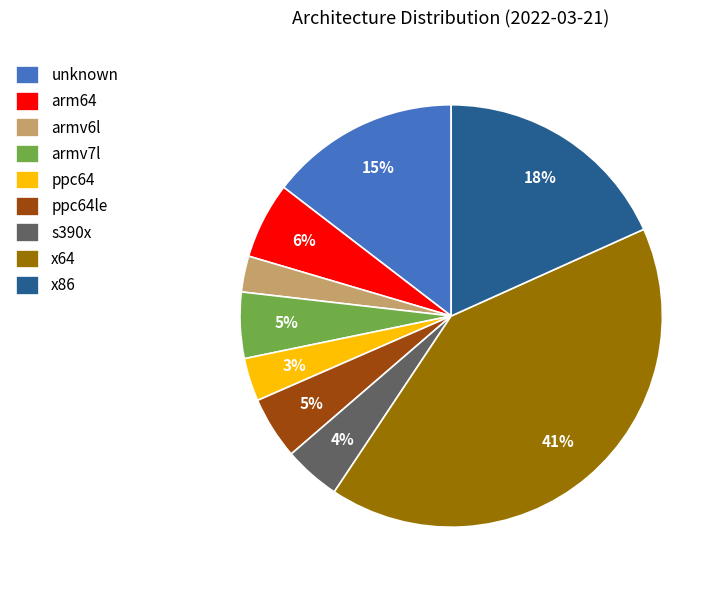

The x64 slice represents 29% of the pie. True or false?

False